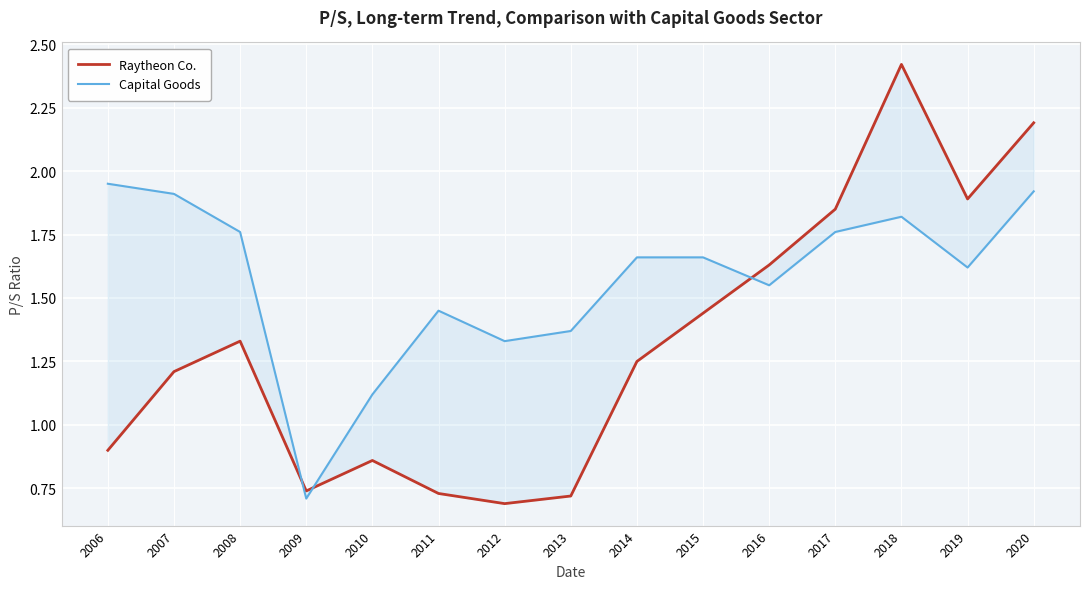

Reading right to left, extract all data points from this chart.

Raytheon Co.: 2.2	1.9	2.4	1.9	1.6	1.4	1.2	0.7	0.7	0.7	0.9	0.7	1.3	1.2	0.9
Capital Goods: 1.9	1.6	1.8	1.8	1.6	1.7	1.7	1.4	1.3	1.4	1.1	0.7	1.8	1.9	1.9